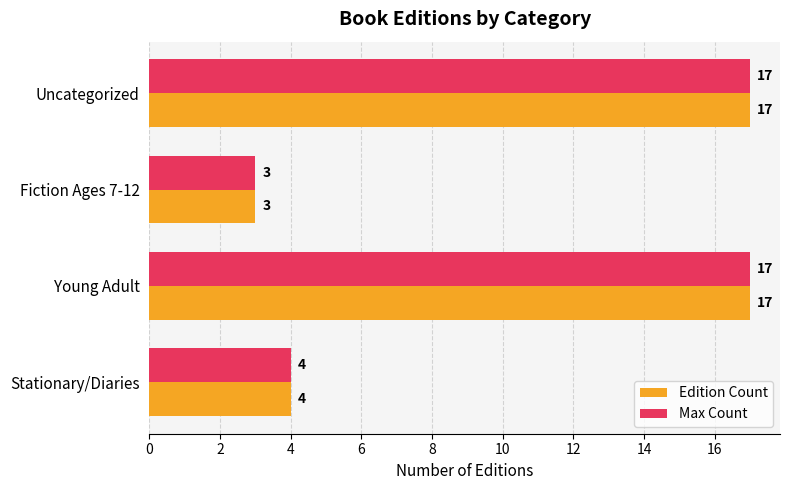

What is the sum of all Max Count values?

41